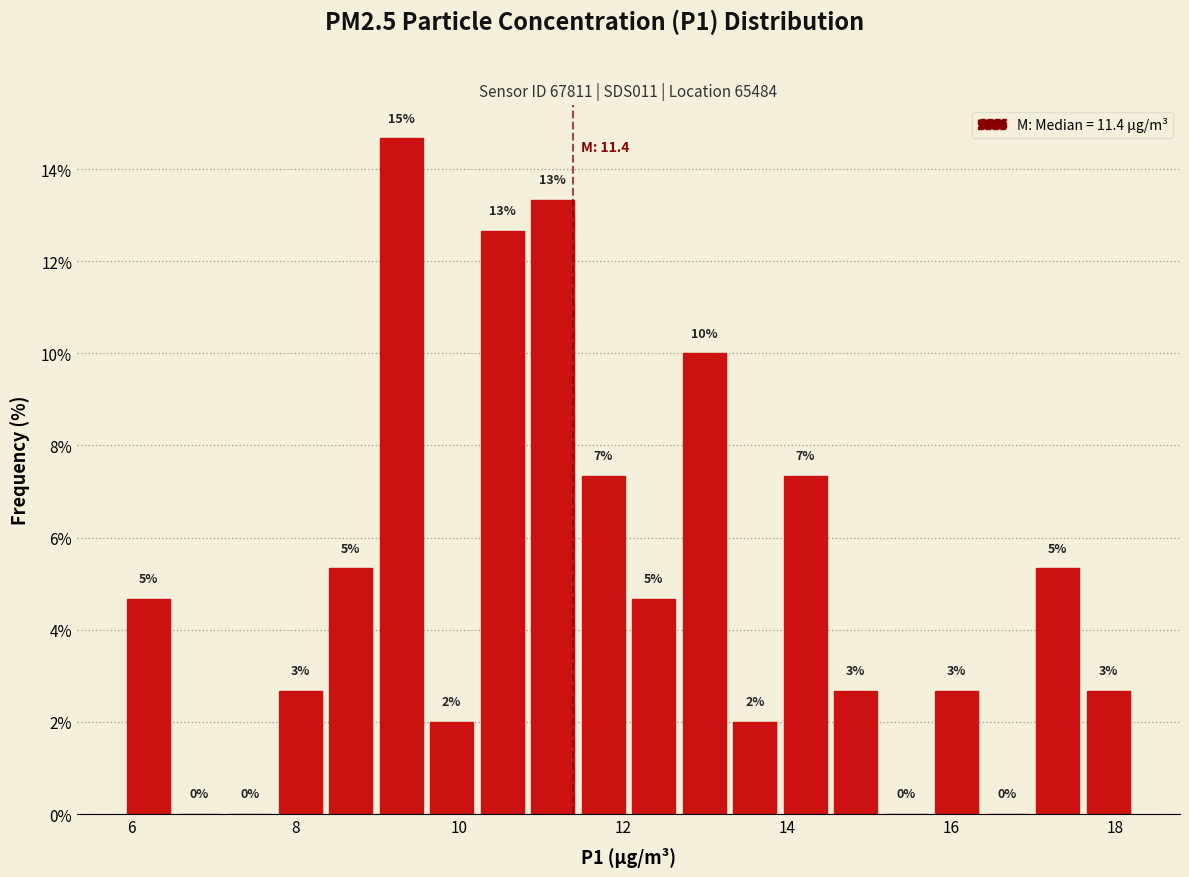

Read against the x-axis, roughly where is the centre of the tallest bar?

9.2